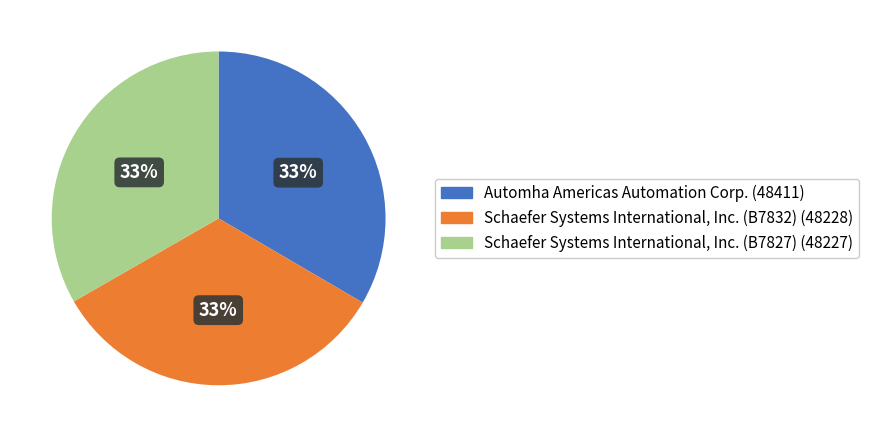

Does Automha Americas Automation Corp. represent more than half of the total?

No